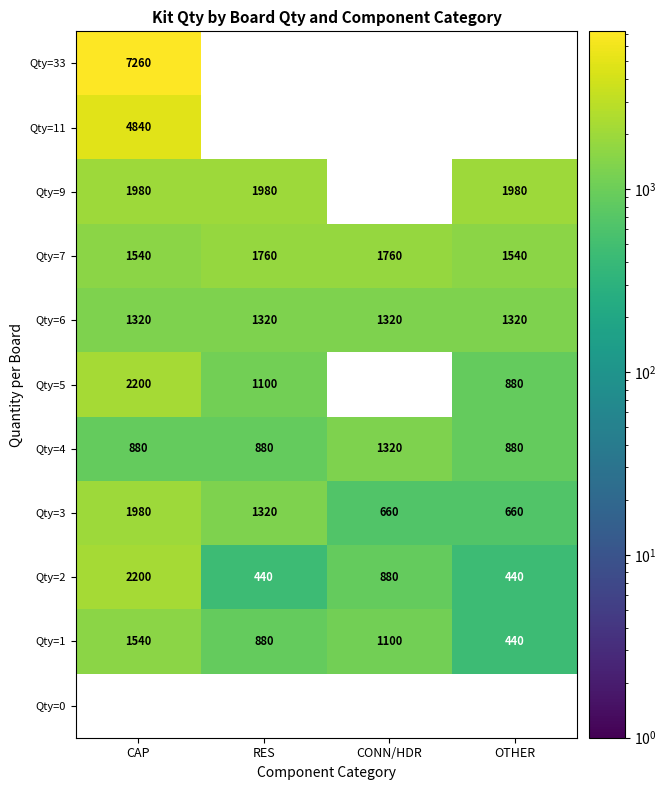

List the labels in order of Qty=1 value, largest first.

CAP, CONN/HDR, RES, OTHER